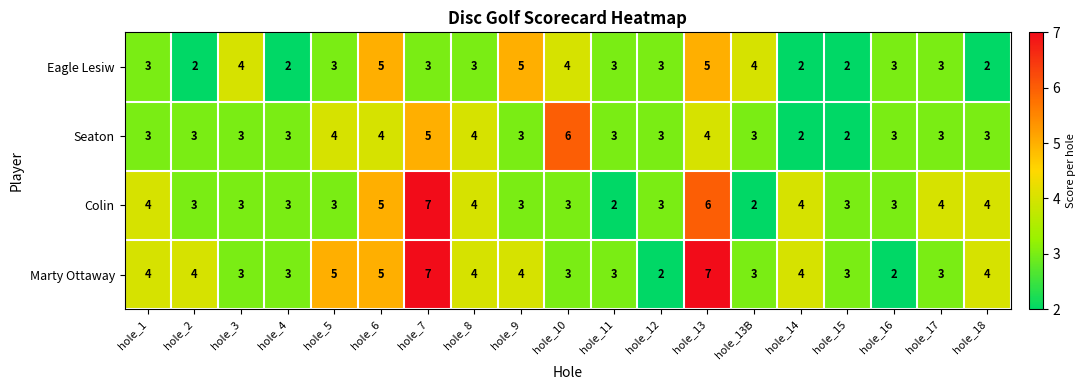

List the series in order of their overall mean, lowest first.

Eagle Lesiw, Seaton, Colin, Marty Ottaway